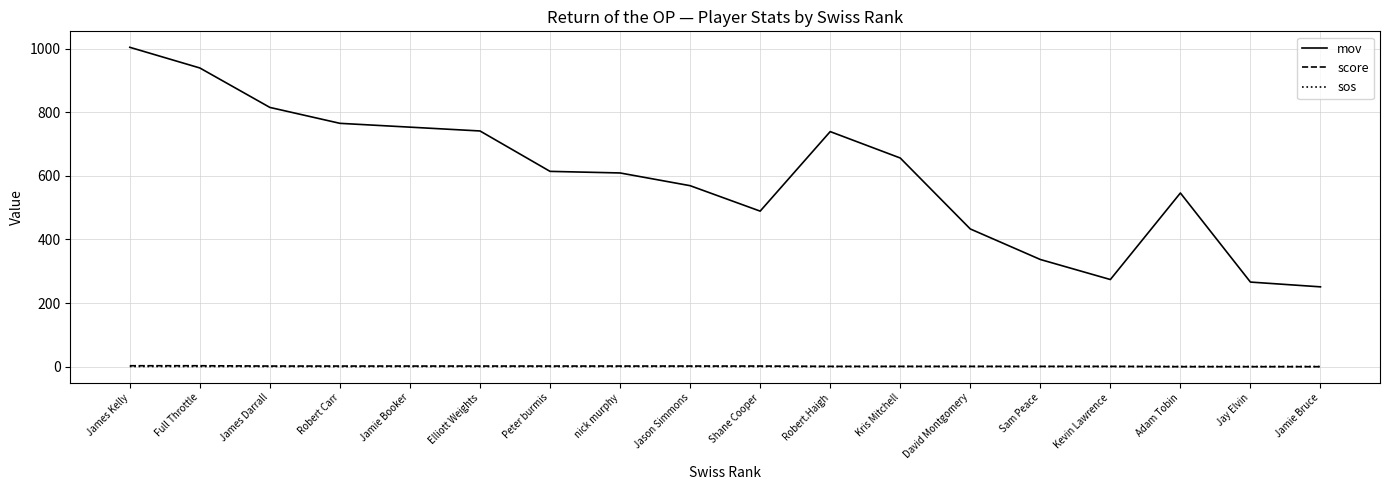

Which series changed the most between Adam Tobin and Jamie Bruce?

mov